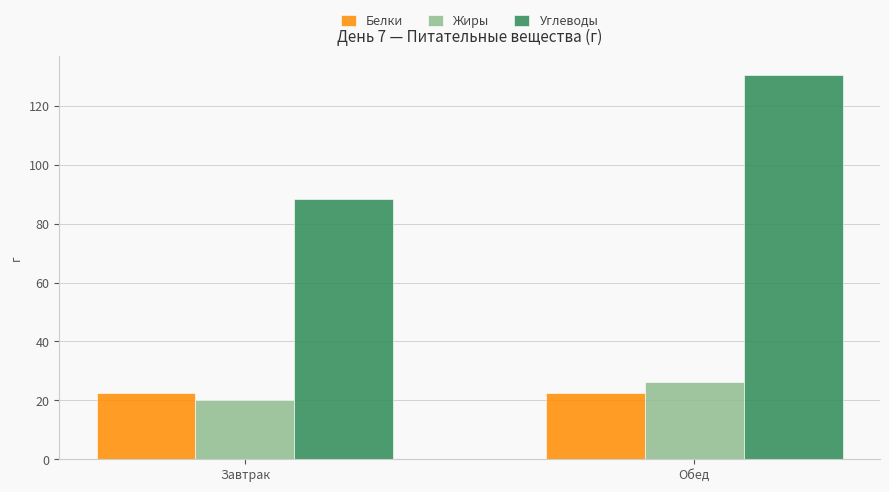

What is the sum of the Белки values at Обед and Завтрак?

45.0